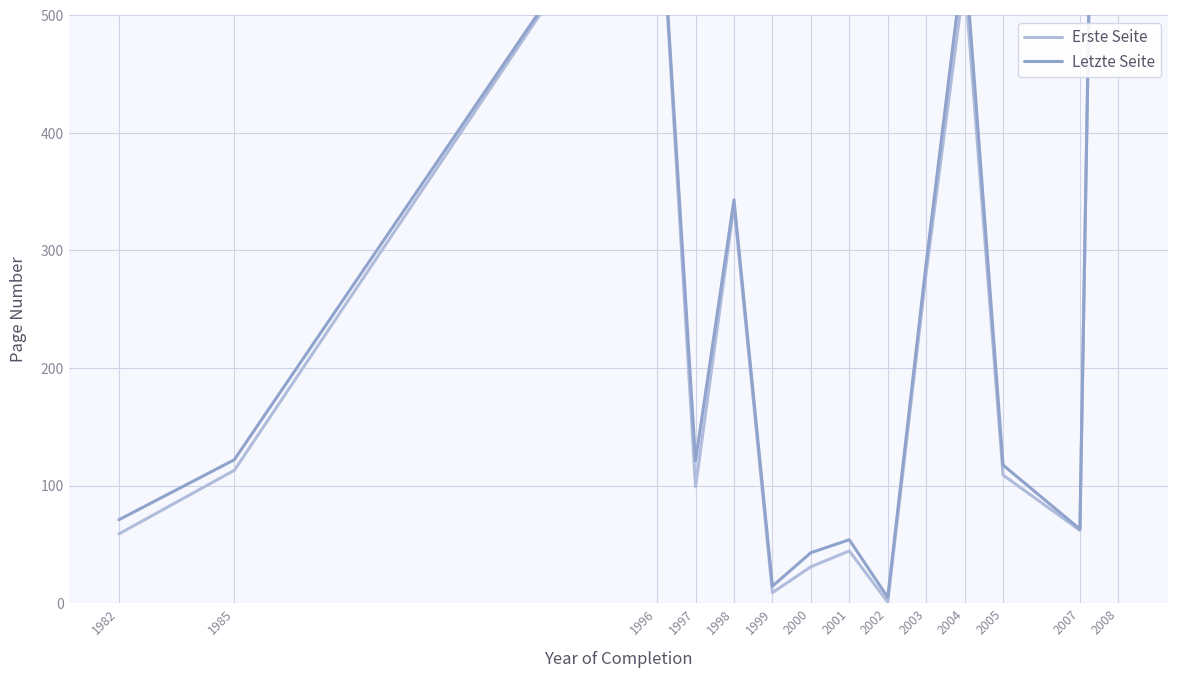

How many interior local peaks does the Erste Seite series have?

4